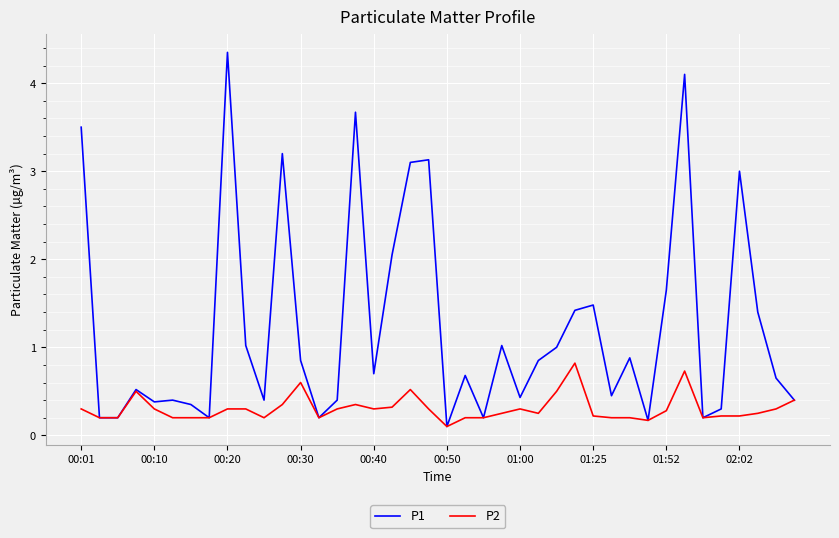

Rank the series by their maximum value, from lowest to highest.

P2, P1